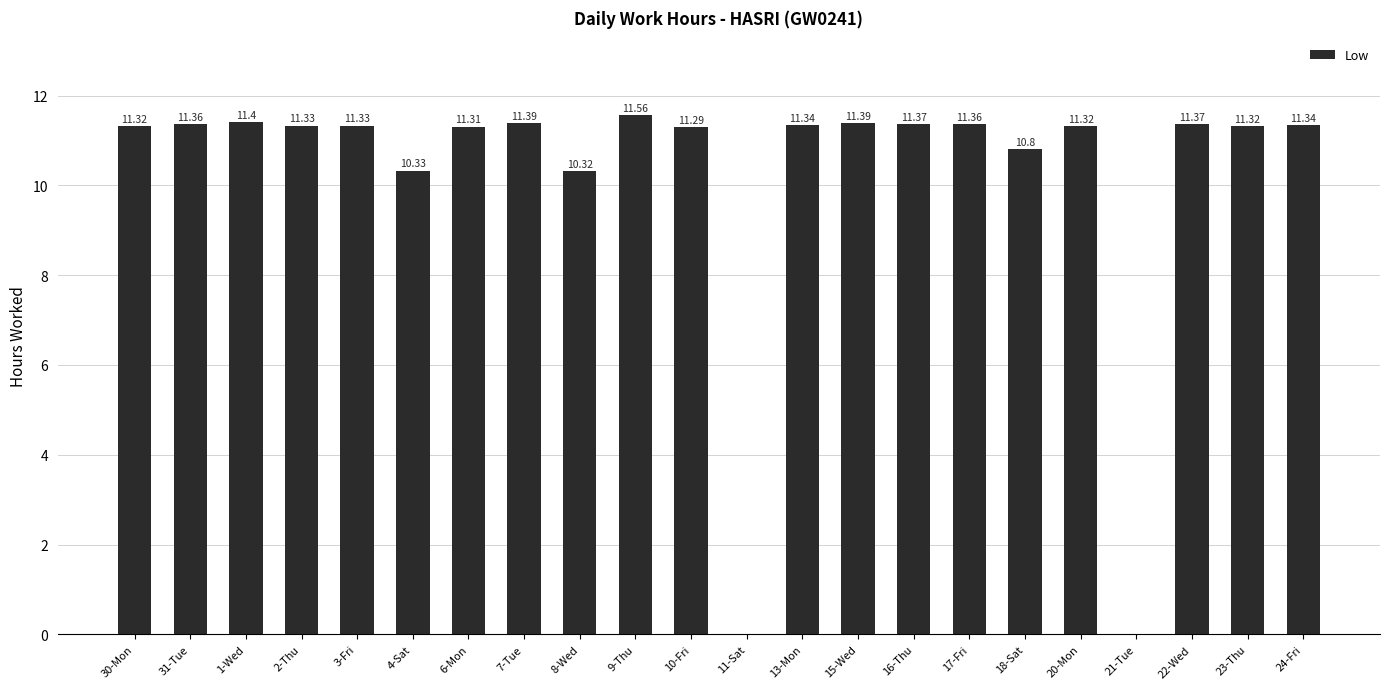

What is the change in value from 11-Sat to 15-Wed?

+11.4